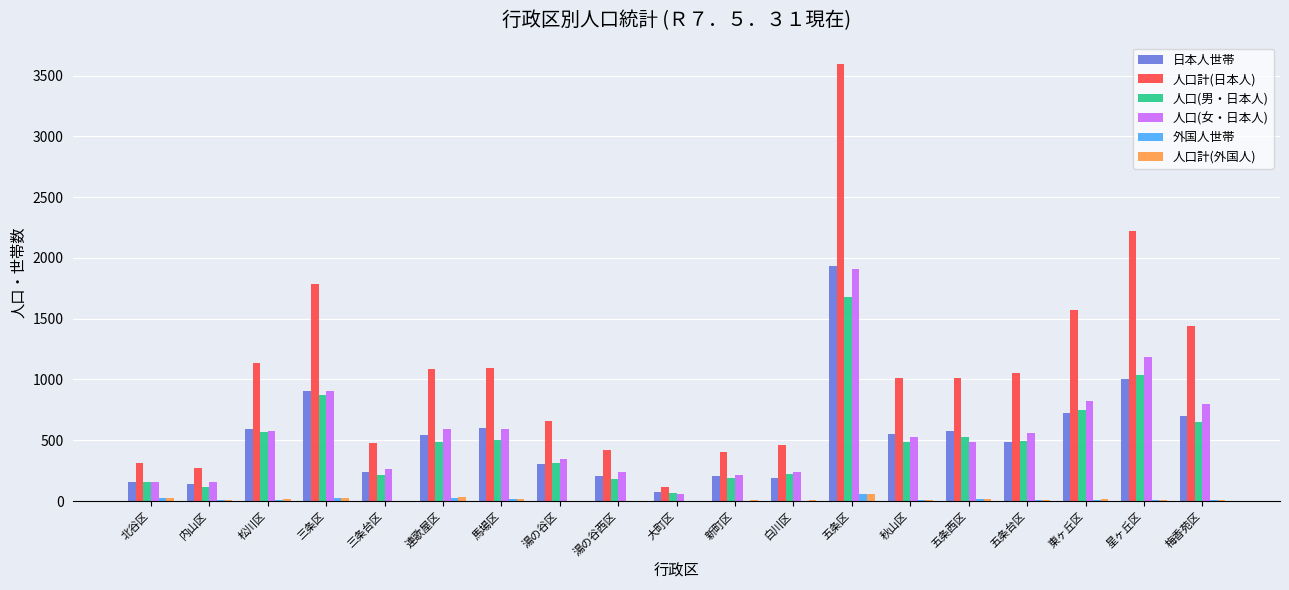

What is the difference between the 人口計(外国人) values at 梅香苑区 and 大町区?

7